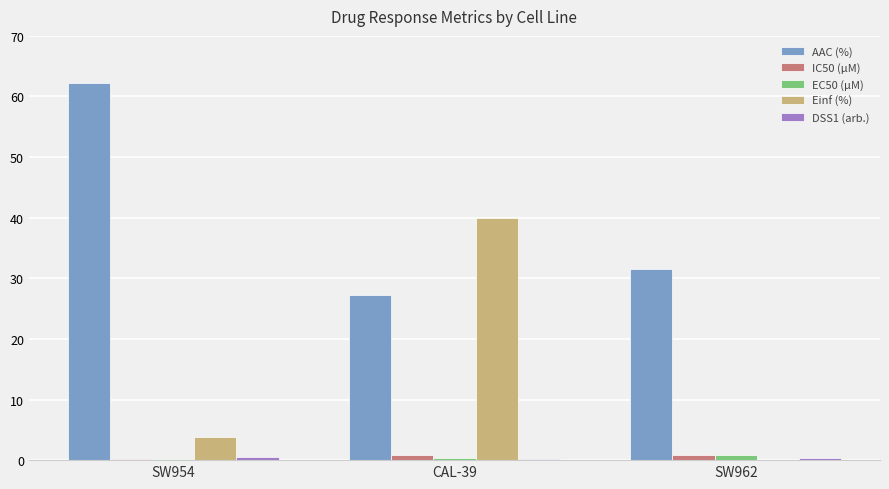

How many data points does each series have?

3